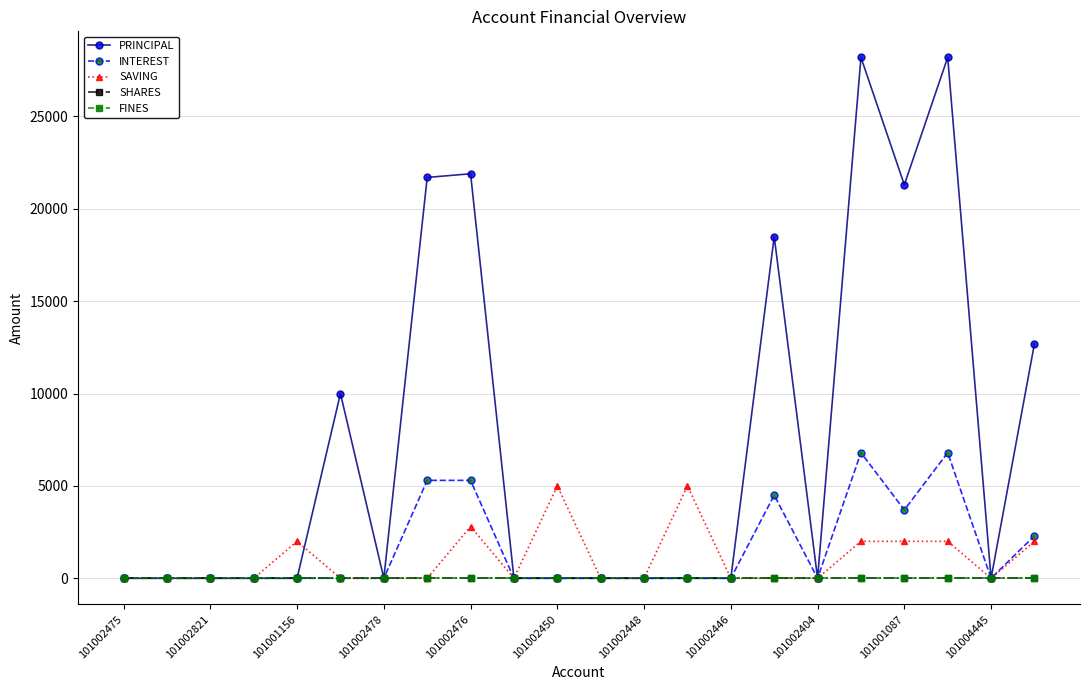

What is the difference between the maximum and second lowest values in the INTEREST series?

6800